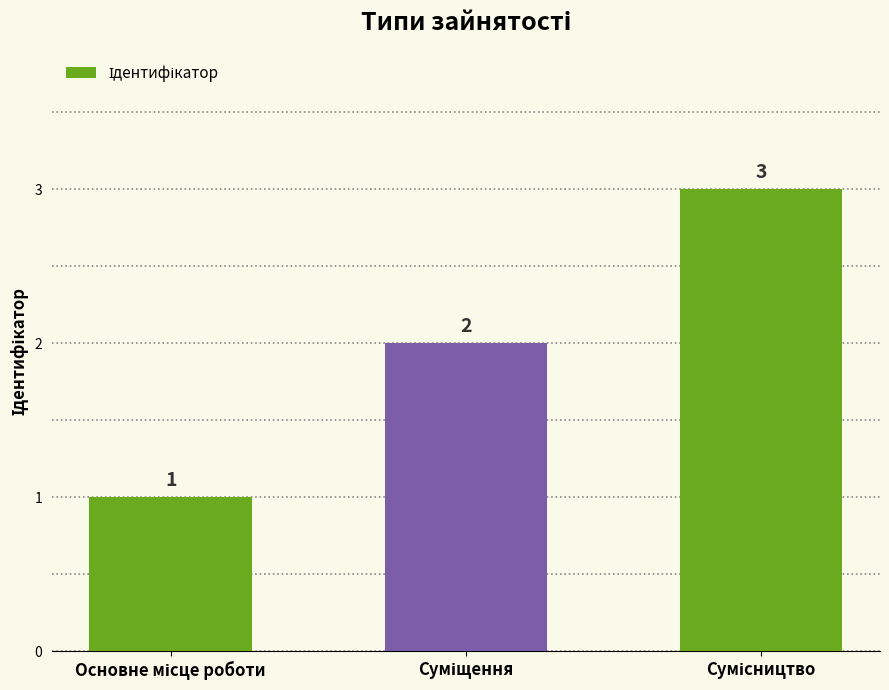

What is the value of the 3rd bar from the left?

3